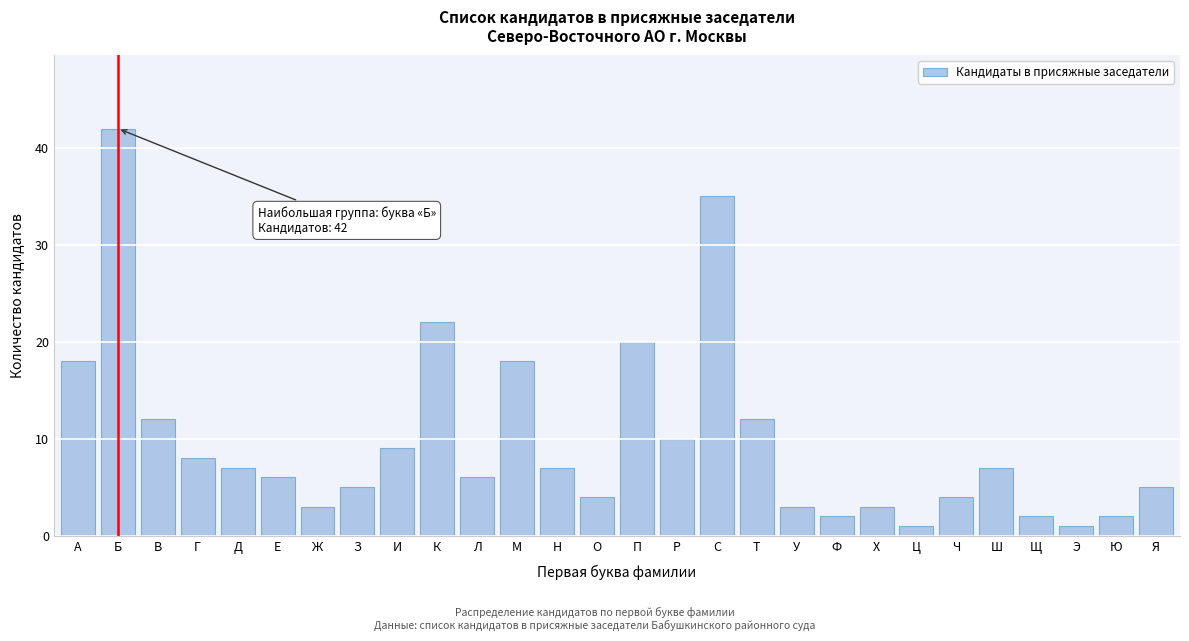

Reading left to right, extract all data points from this chart.

А=18	Б=42	В=12	Г=8	Д=7	Е=6	Ж=3	З=5	И=9	К=22	Л=6	М=18	Н=7	О=4	П=20	Р=10	С=35	Т=12	У=3	Ф=2	Х=3	Ц=1	Ч=4	Ш=7	Щ=2	Э=1	Ю=2	Я=5